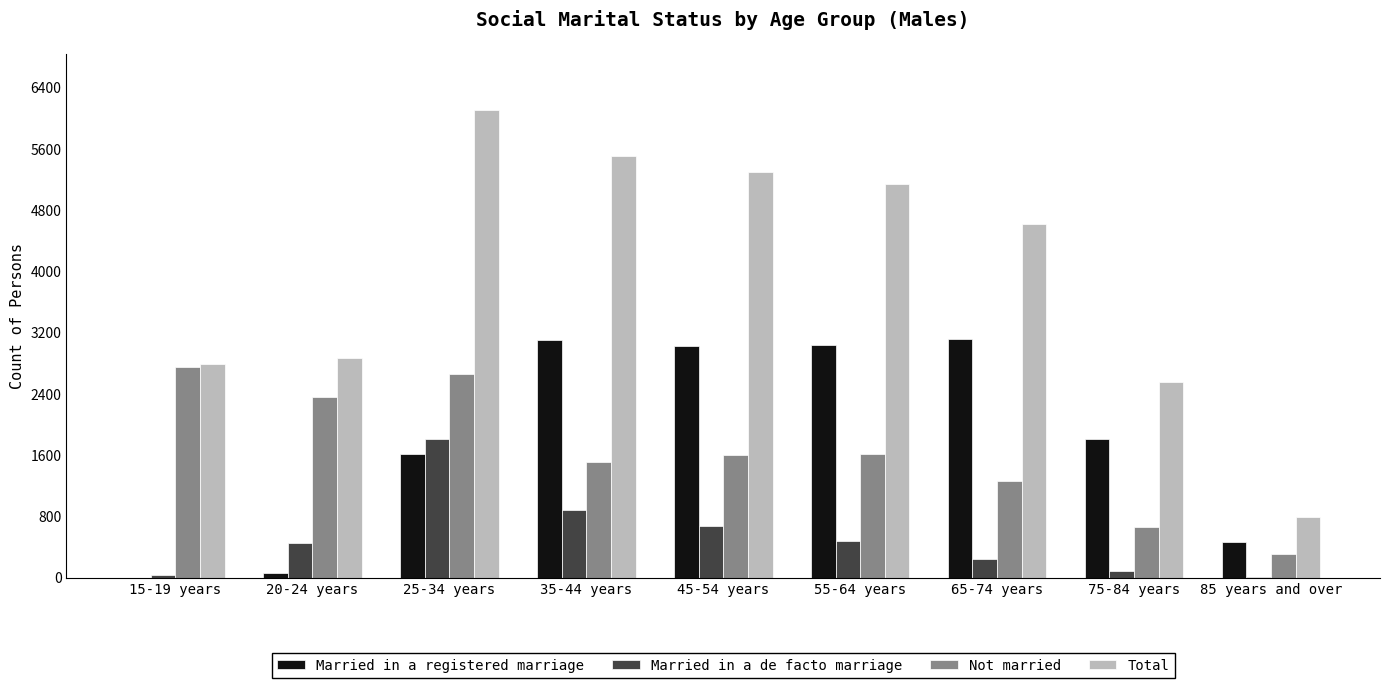

How many groups of bars are there?

9